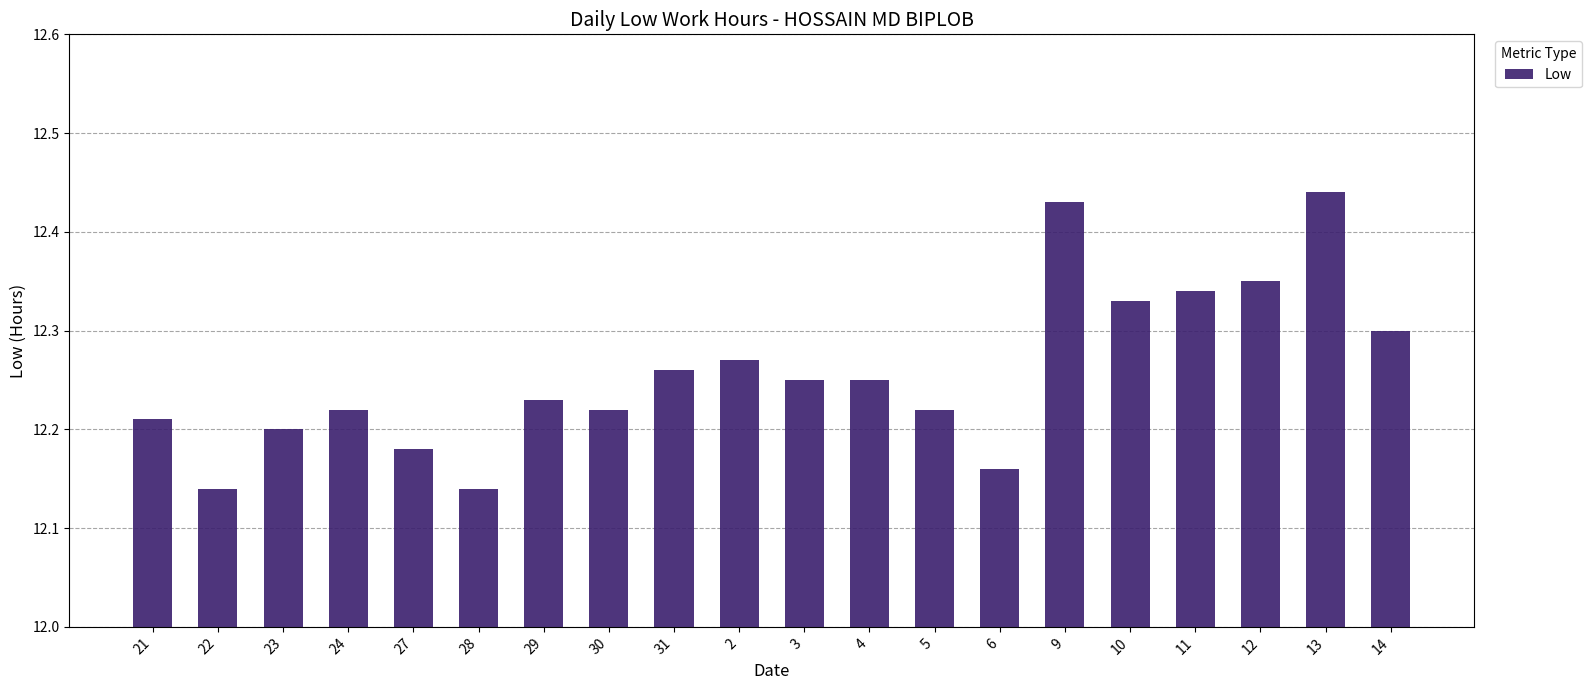

Count the number of data series in this chart.

1